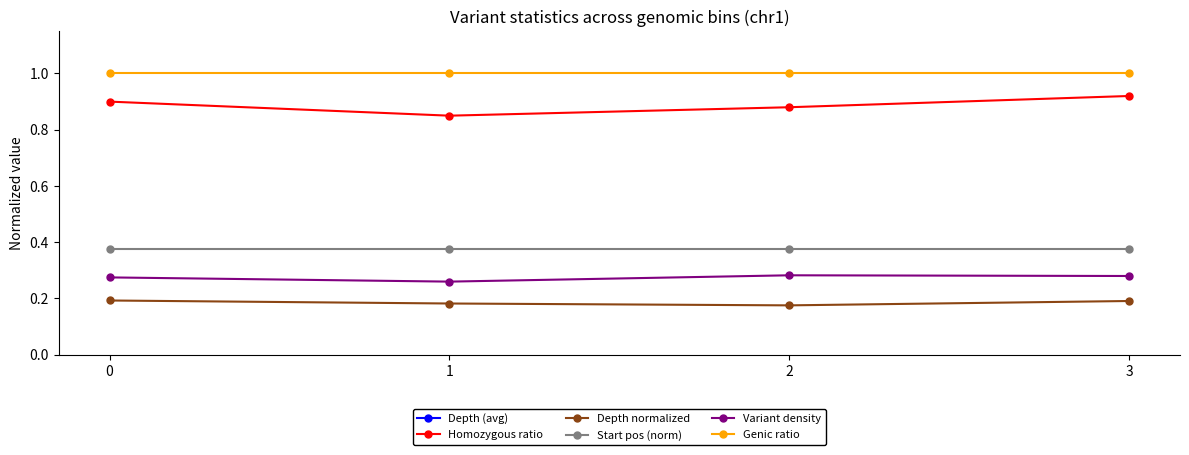

Reading left to right, transcribe all the data shown in this chart.

Depth (avg): 17.4	16.4	15.8	17.2
Homozygous ratio: 0.9	0.8	0.9	0.9
Depth normalized: 0.2	0.2	0.2	0.2
Start pos (norm): 0.4	0.4	0.4	0.4
Variant density: 0.3	0.3	0.3	0.3
Genic ratio: 1.0	1.0	1.0	1.0